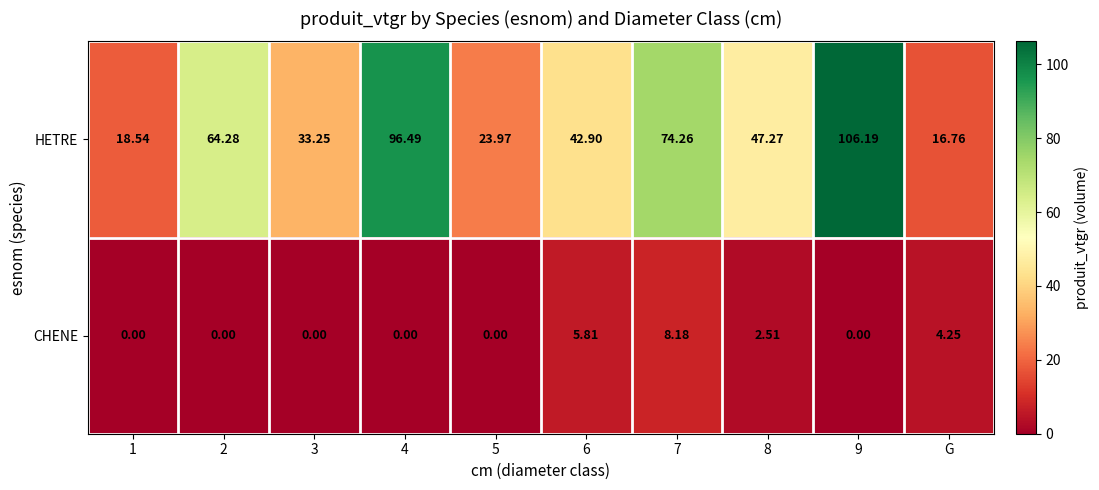

List the series in order of their peak value, highest first.

HETRE, CHENE